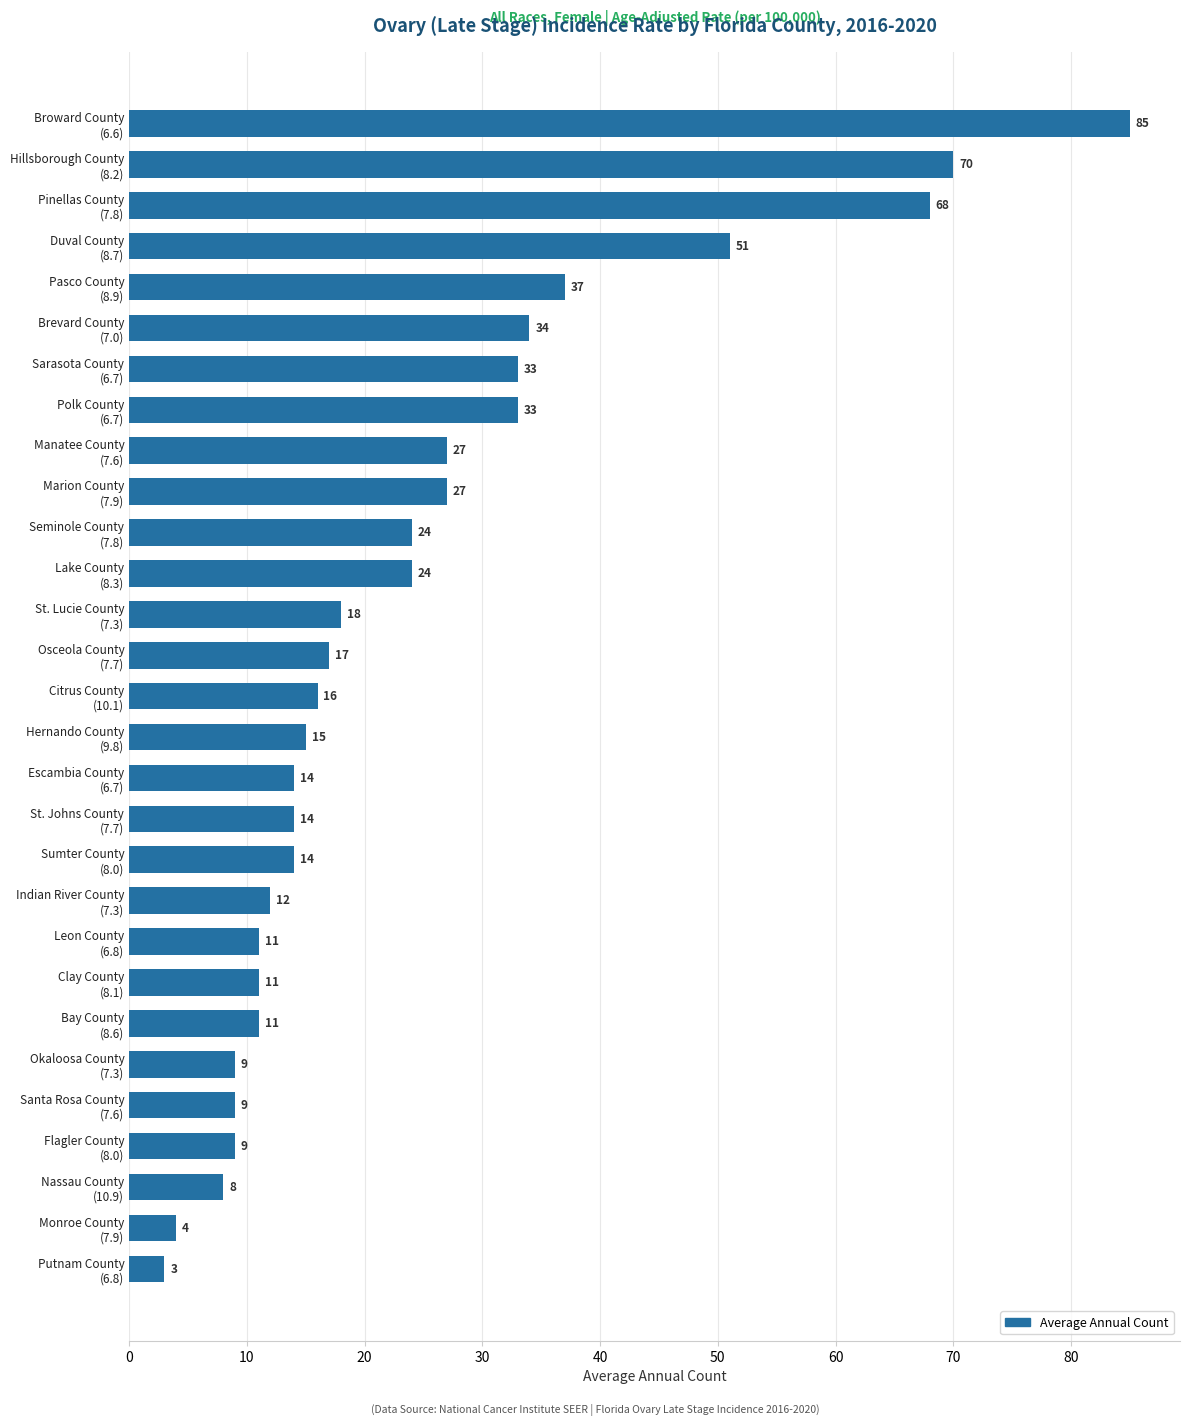

What is the difference between the maximum and minimum values?

82